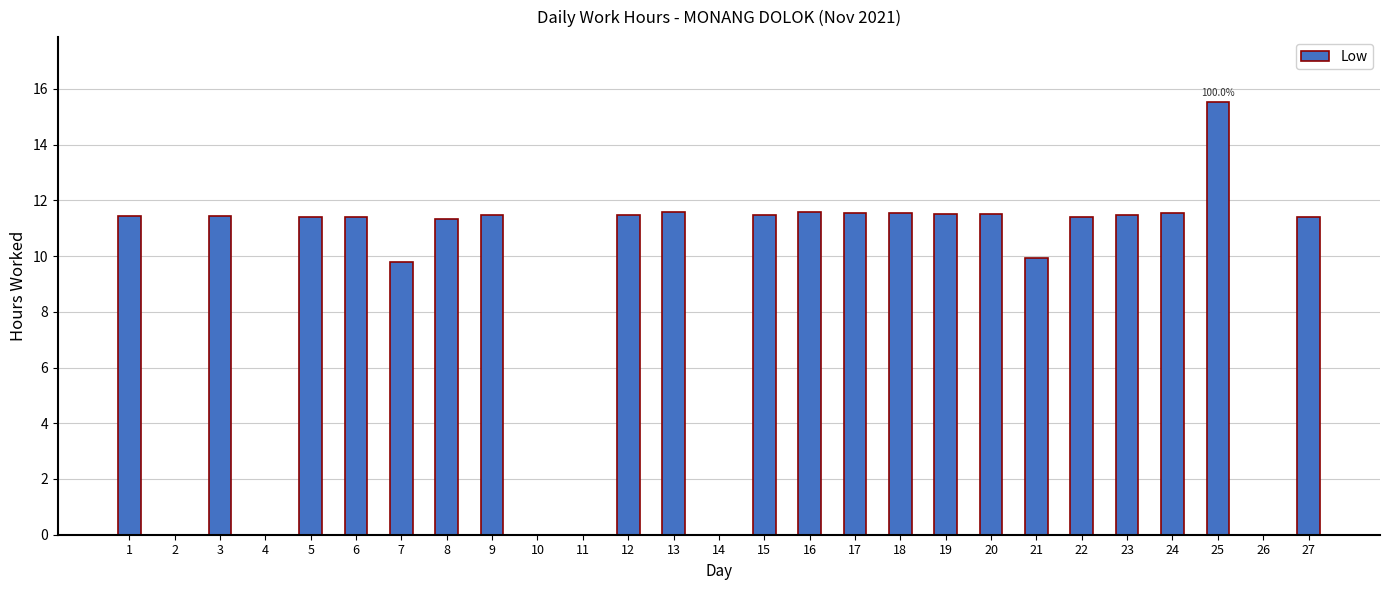

What is the ratio of the value at 25 to the value at 3?

1.4